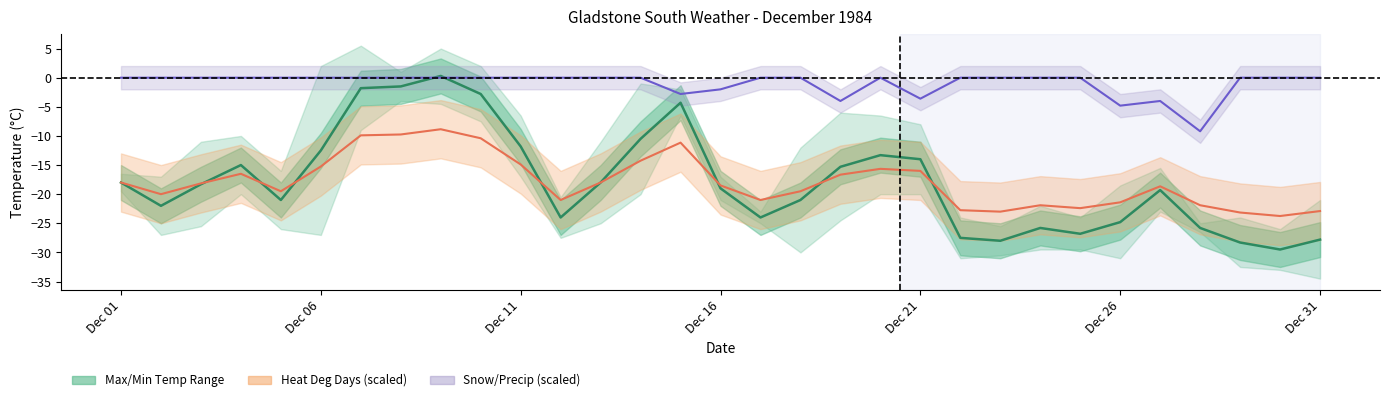

What is the value of the Mean Temp (°C) point at the 20th from the left?

-13.3